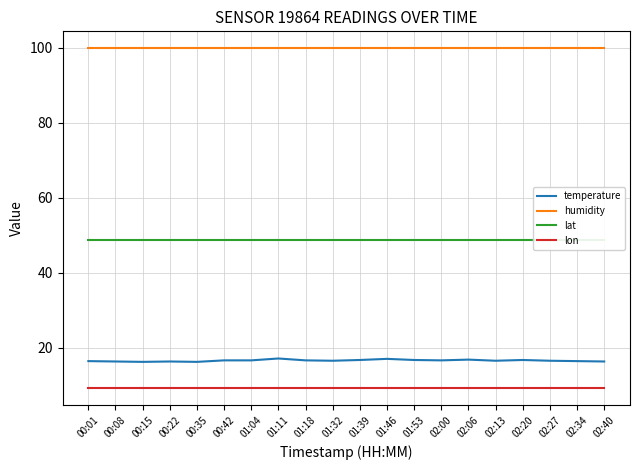

What is the sum of the humidity values at 00:42 and 00:15?

199.8